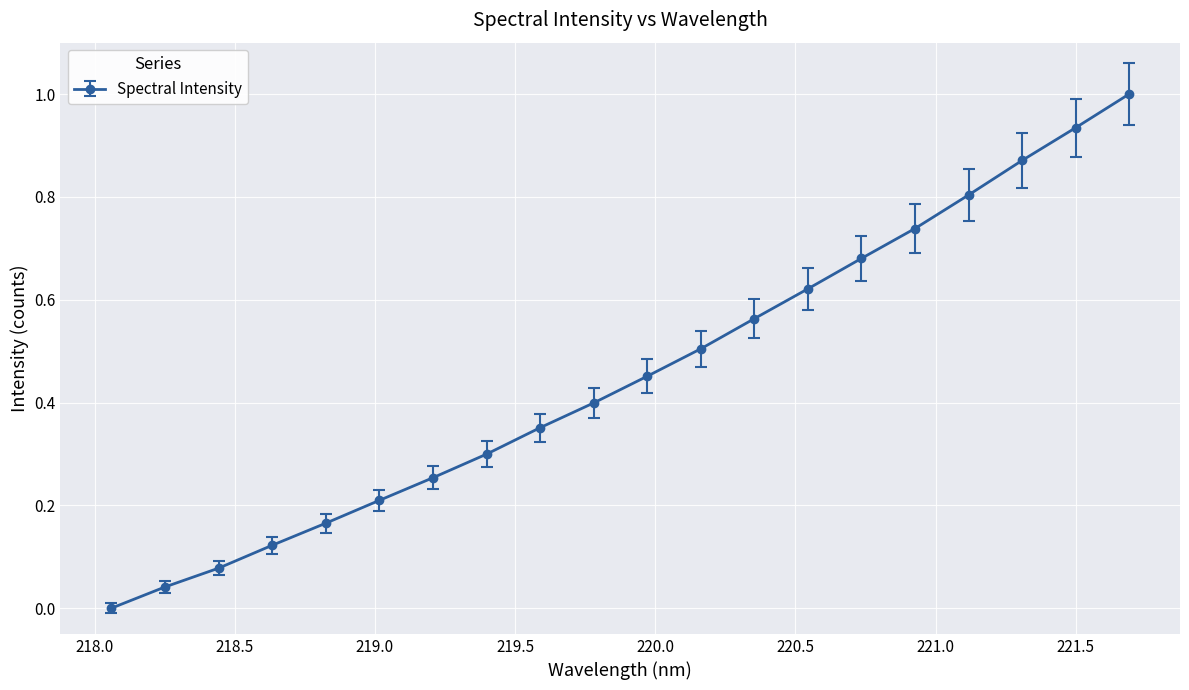

What is the difference between the maximum and second lowest values?

1.0